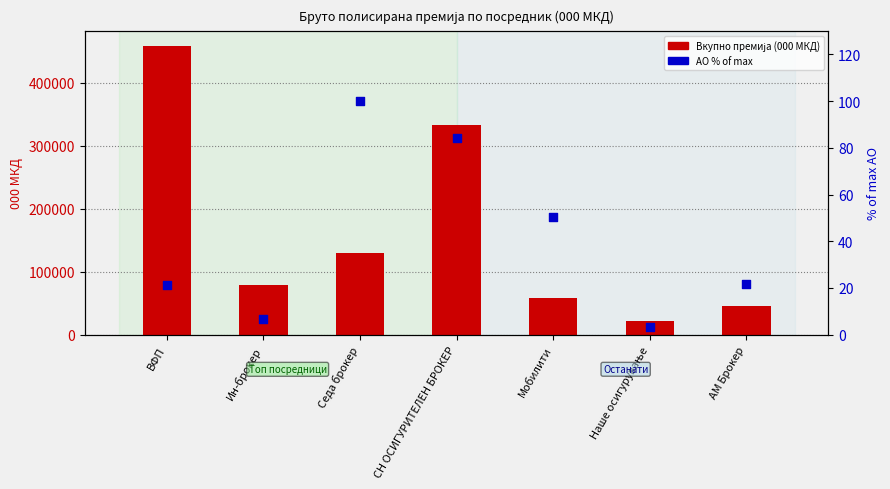

Which series reaches the maximum Y coordinate?

Вкупно (000 МКД)